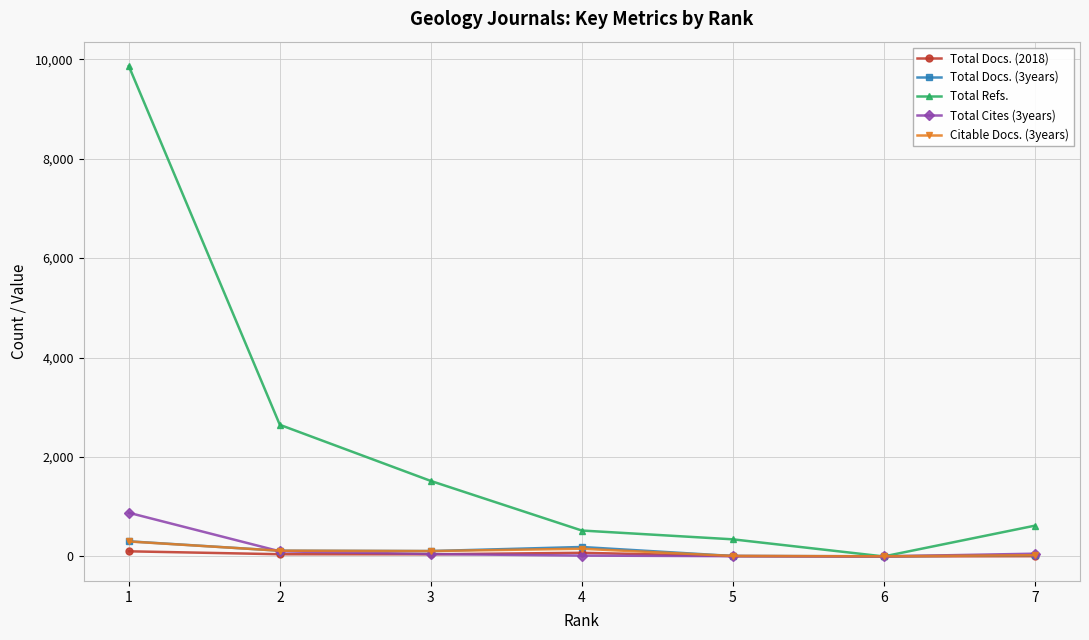

Which series changed the most between 3 and 5?

Total Refs.